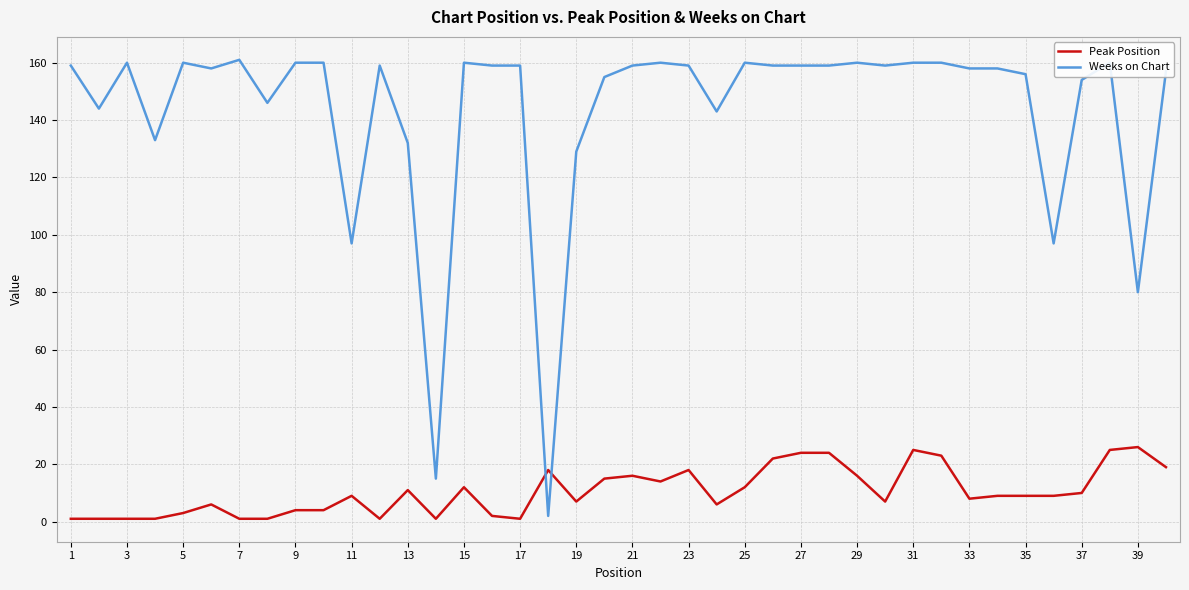

True or false: Peak Position and Weeks on Chart cross at least once.

True